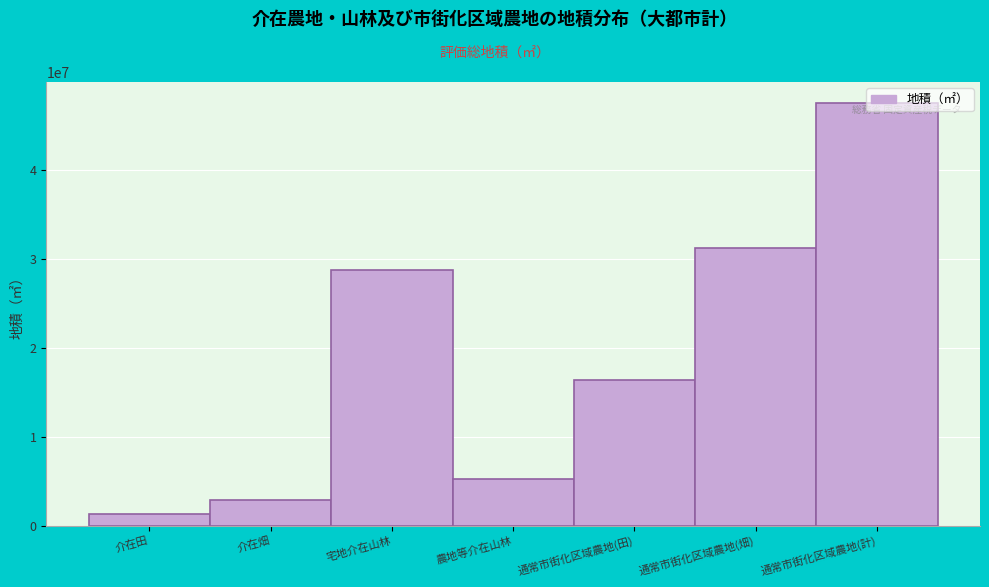

What is the value of the 6th bar from the left?

31161535